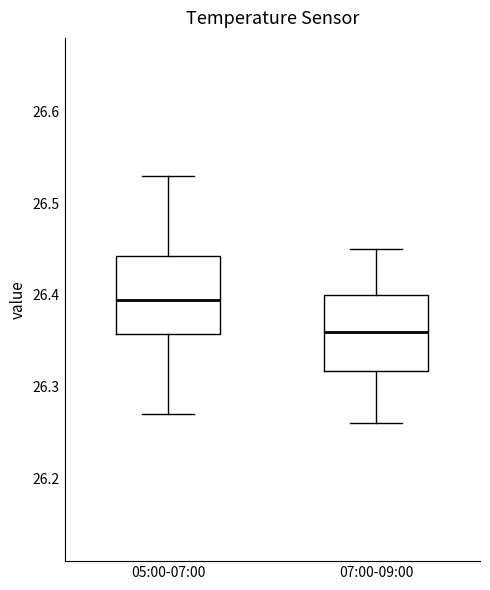

Reading left to right, read every box against the y-axis: the position of its median line, the range the box covers, and the ends of its whiskers. The values are not printed on the chart, so give them approximately, as read against the axis.

05:00-07:00: median 26.40, box 26.36 to 26.44, whiskers 26.27 to 26.53
07:00-09:00: median 26.36, box 26.32 to 26.40, whiskers 26.26 to 26.45